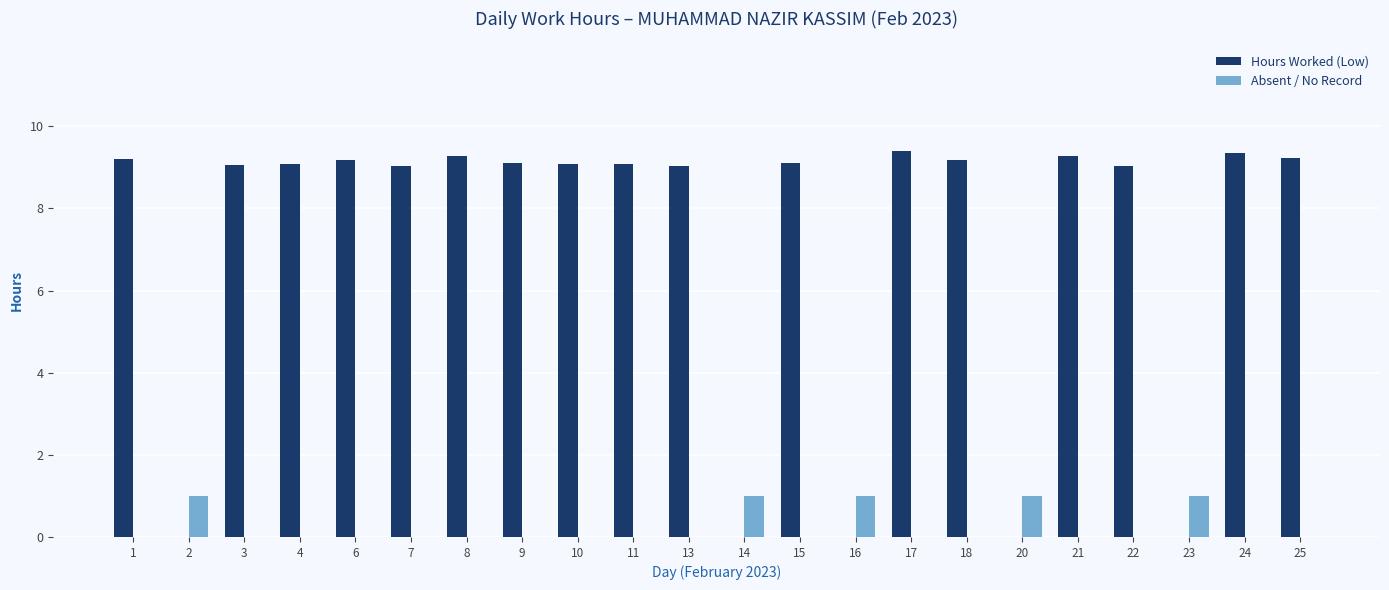

Which series changed the most between 11 and 16?

Hours Worked (Low)